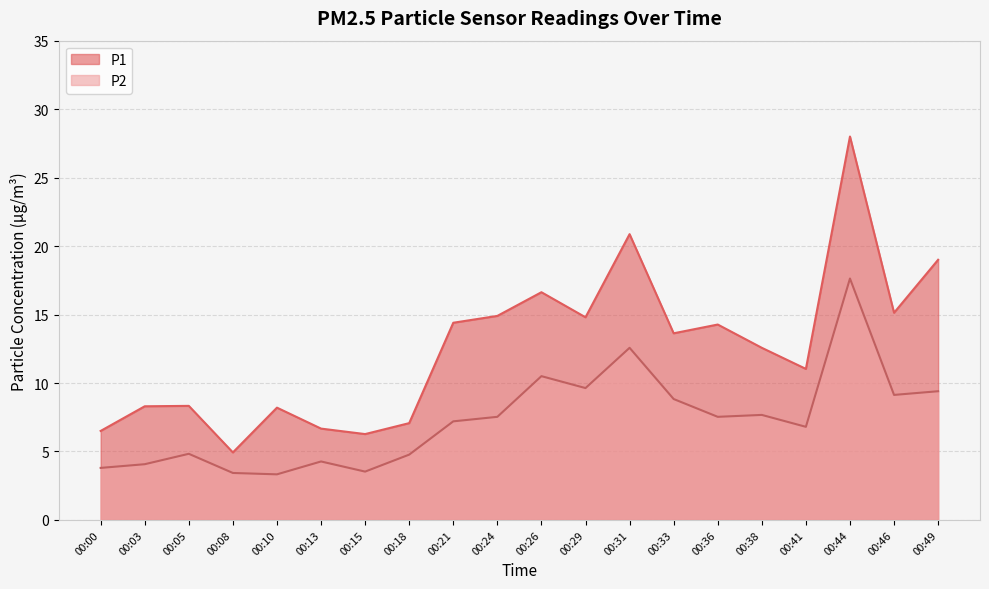

Reading right to left, list all the values displayed in this chart.

P1: 00:49=19.0	00:46=15.1	00:44=28.0	00:41=11.0	00:38=12.6	00:36=14.3	00:33=13.6	00:31=20.9	00:29=14.8	00:26=16.6	00:24=14.9	00:21=14.4	00:18=7.1	00:15=6.3	00:13=6.7	00:10=8.2	00:08=4.9	00:05=8.3	00:03=8.3	00:00=6.5
P2: 00:49=9.4	00:46=9.1	00:44=17.6	00:41=6.8	00:38=7.7	00:36=7.5	00:33=8.8	00:31=12.6	00:29=9.6	00:26=10.5	00:24=7.5	00:21=7.2	00:18=4.8	00:15=3.5	00:13=4.3	00:10=3.3	00:08=3.4	00:05=4.8	00:03=4.1	00:00=3.8